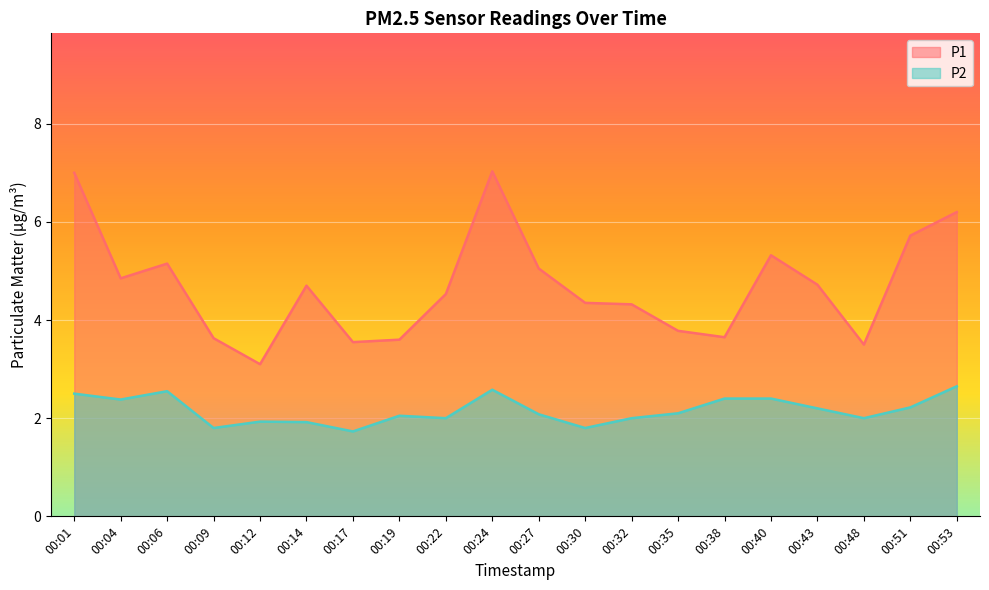

At which category is the sum across all series the highest?

00:24